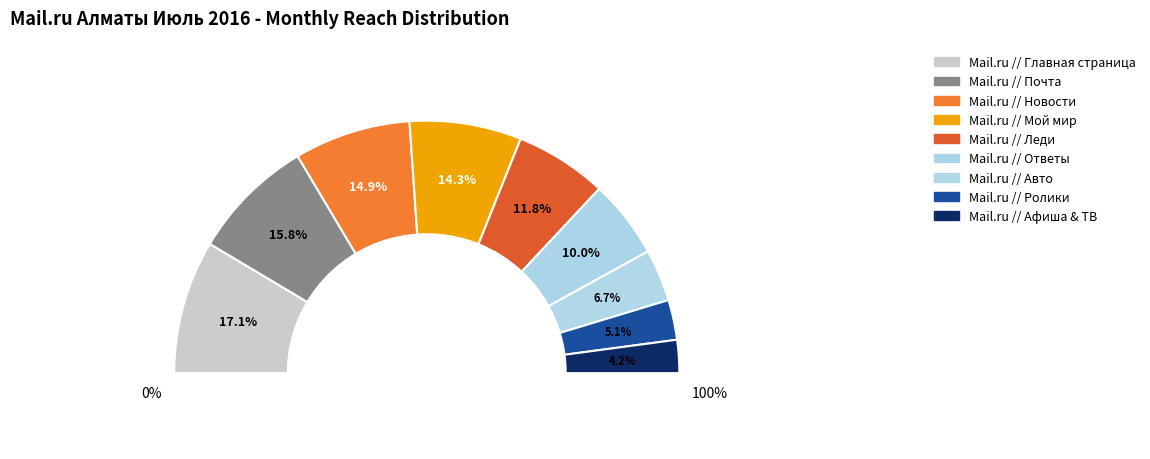

Does Mail.ru // Главная страница account for over 50% of the chart?

No